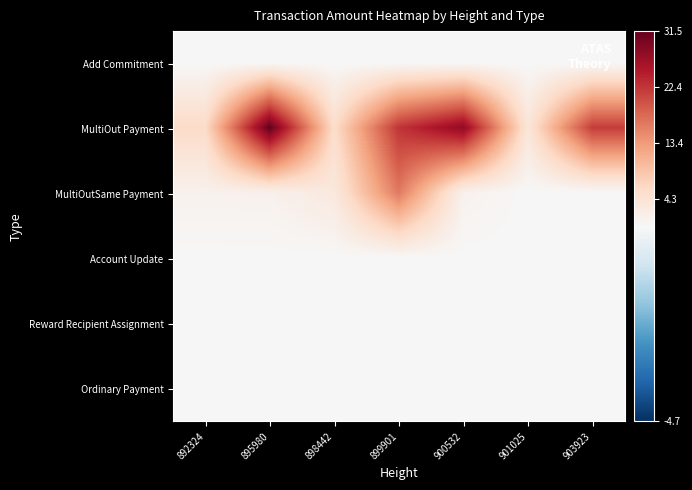

Reading left to right, extract all data points from this chart.

Add Commitment: 892324=0.0	895980=0.0	898442=0.0	899901=0.0	900532=0.0	901025=0.0	903923=0.0
MultiOut Payment: 892324=5.9	895980=31.5	898442=5.7	899901=22.6	900532=28.0	901025=3.9	903923=21.9
MultiOutSame Payment: 892324=1.3	895980=1.3	898442=3.2	899901=16.5	900532=1.3	901025=0.0	903923=0.0
Account Update: 892324=0.0	895980=0.0	898442=0.0	899901=0.0	900532=0.0	901025=0.0	903923=0.0
Reward Recipient Assignment: 892324=0.0	895980=0.0	898442=0.0	899901=0.0	900532=0.0	901025=0.0	903923=0.0
Ordinary Payment: 892324=0.0	895980=0.0	898442=0.0	899901=0.0	900532=0.0	901025=0.0	903923=0.0